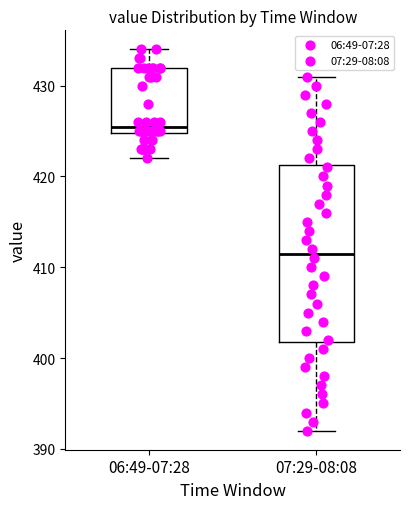

Where does the lower whisker of the box for 06:49-07:28 end on the y-axis? The values are not printed on the chart, so give them approximately, as read against the axis.

422